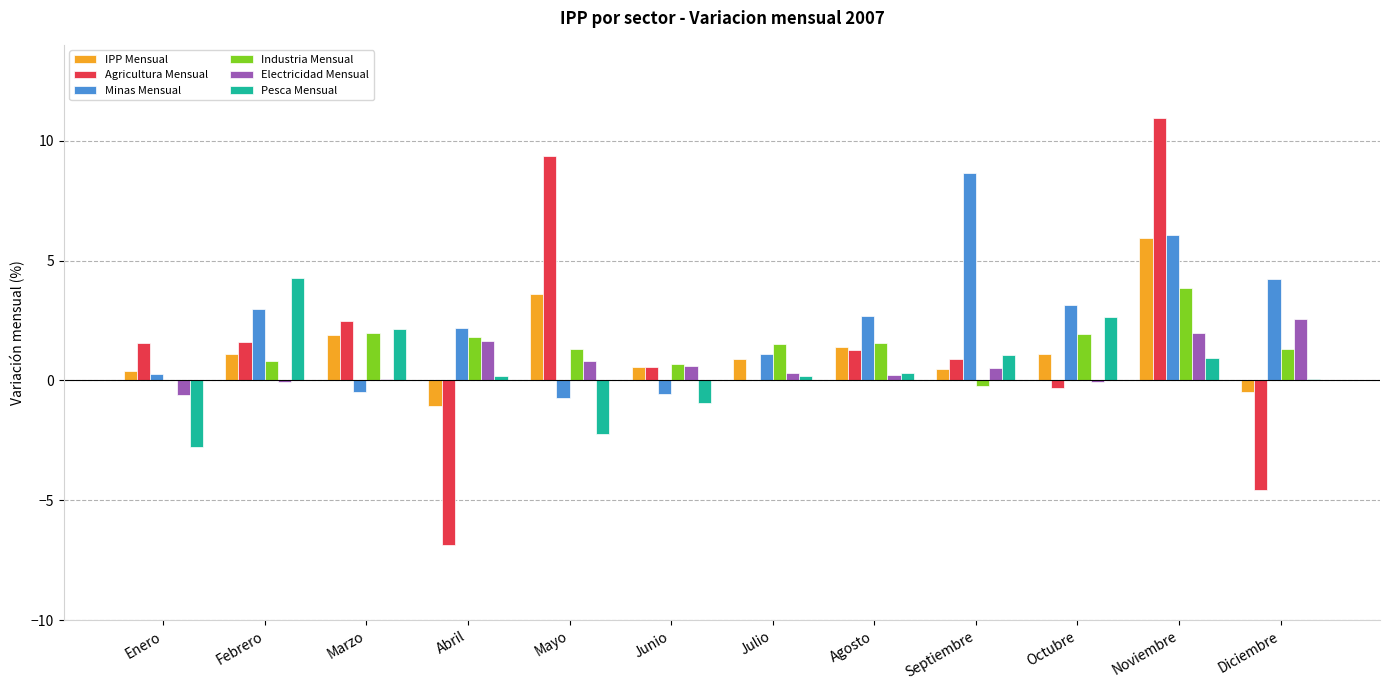

Which series has the widest spread of values?

Agricultura Mensual